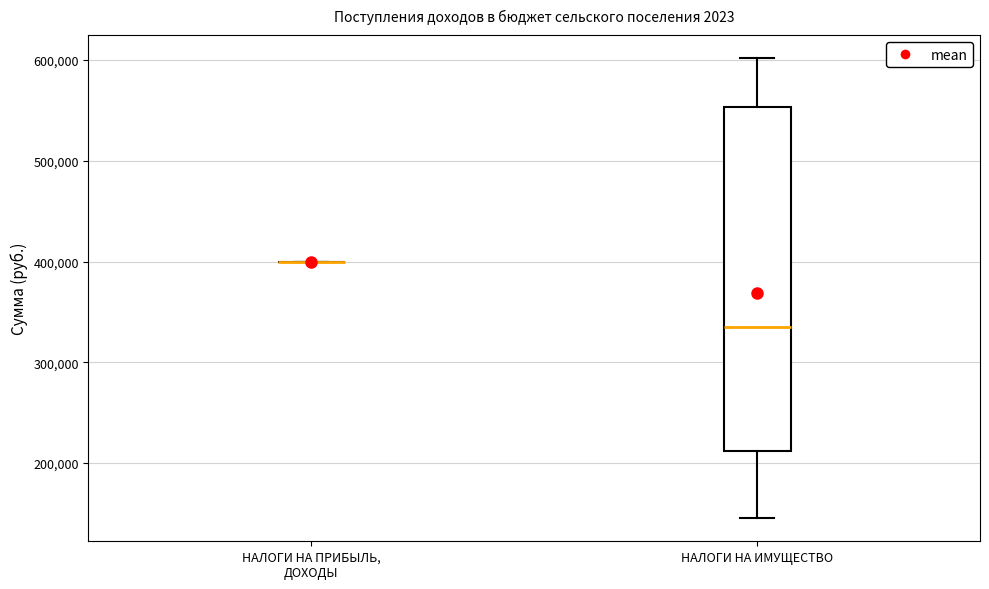

Comparing the boxes themselves (not the whiskers), which one is the tallest?

НАЛОГИ НА ИМУЩЕСТВО